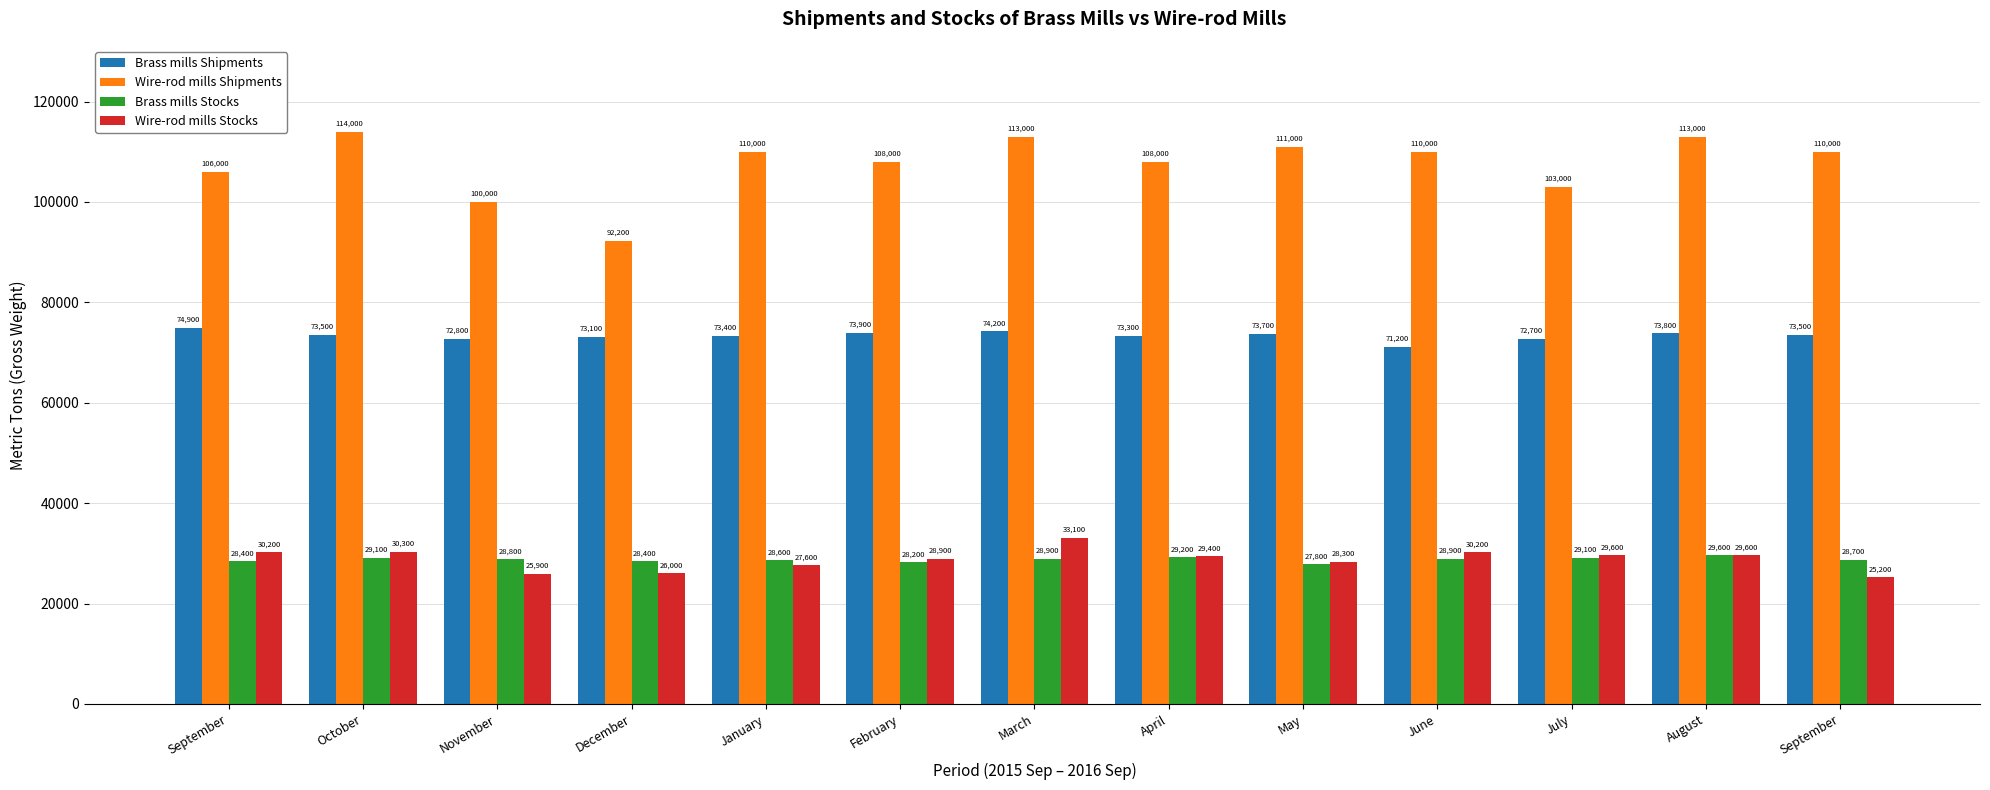

What is the difference between the maximum and minimum values in the Wire-rod mills Shipments series?

21800